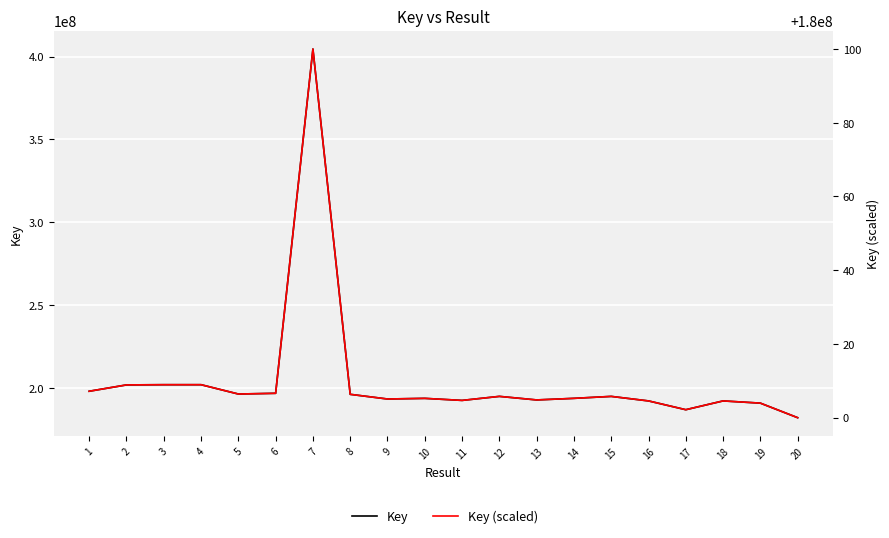

What is the difference between the highest and lowest values at 6?

16681965.4